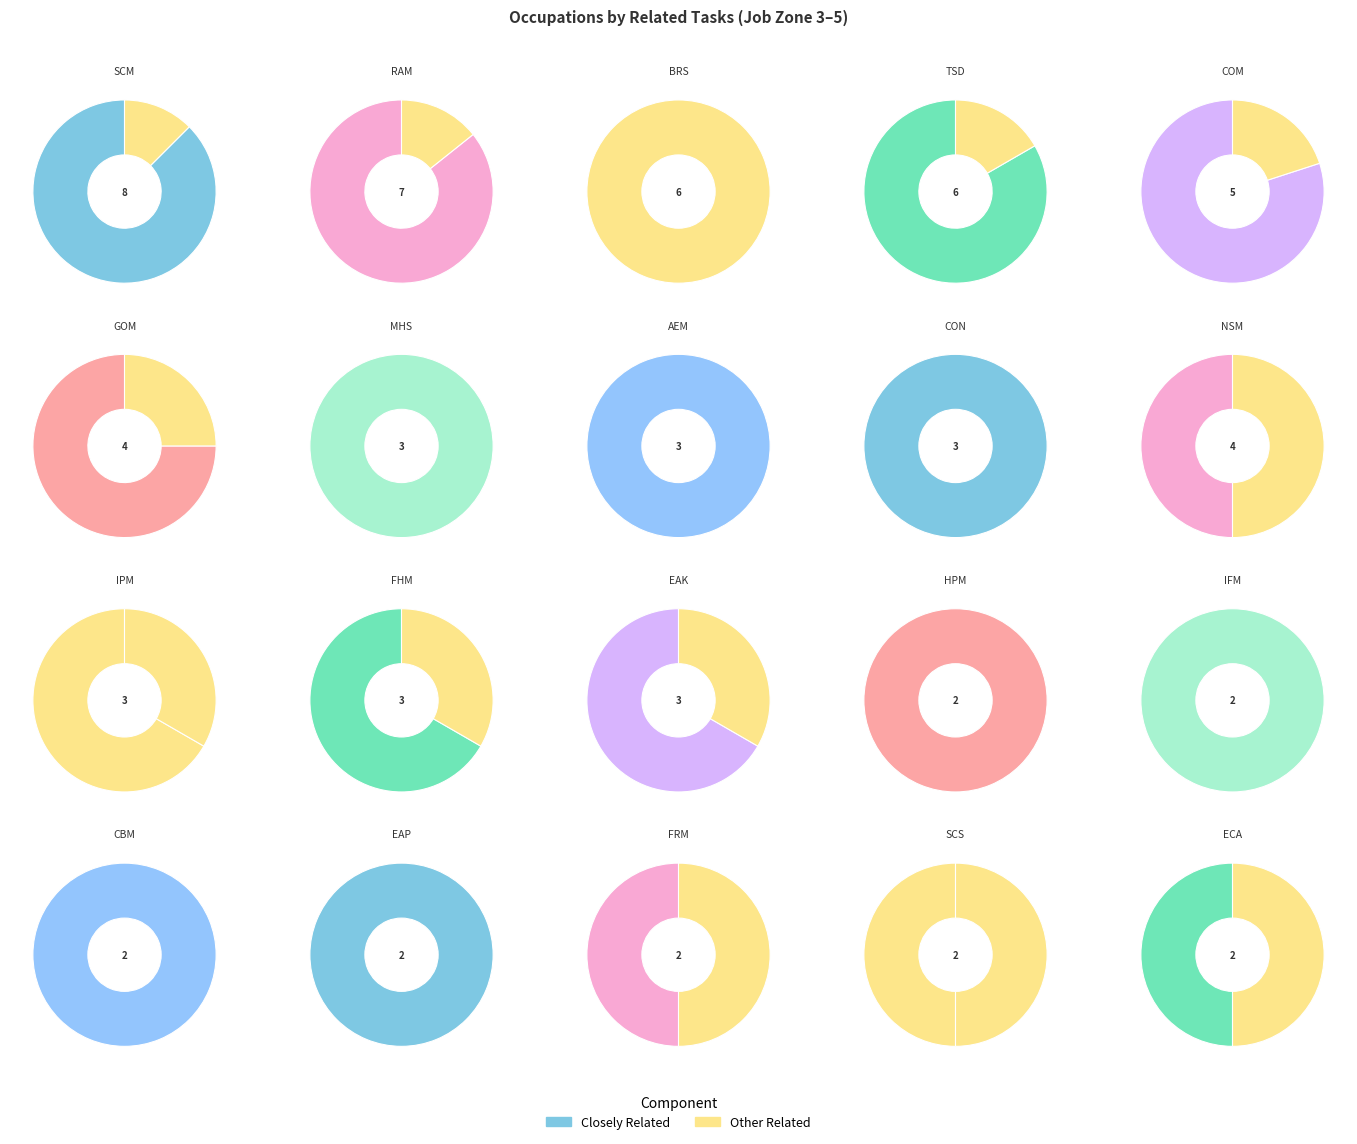

To the nearest percent, what percentage of the pie is Compliance Managers?

7%